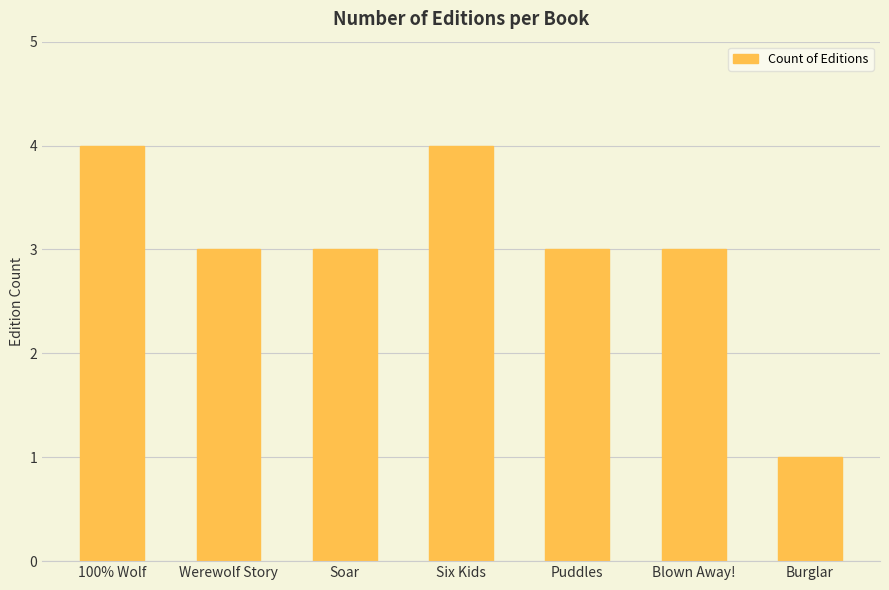

Reading left to right, transcribe all the data shown in this chart.

4	3	3	4	3	3	1